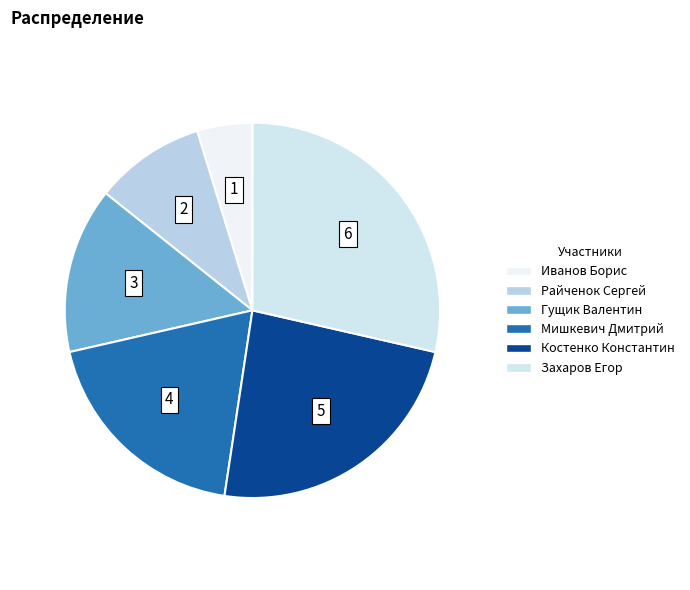

Is there any slice that represents more than half of the pie?

No